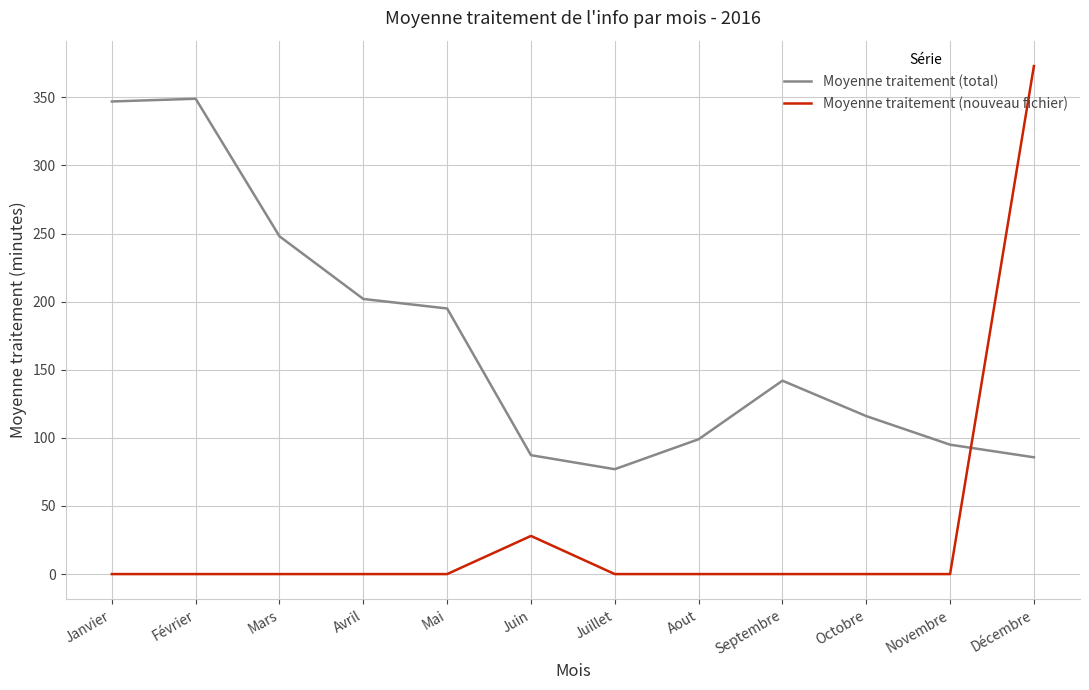

At how many categories does at least one series exceed 215?

4